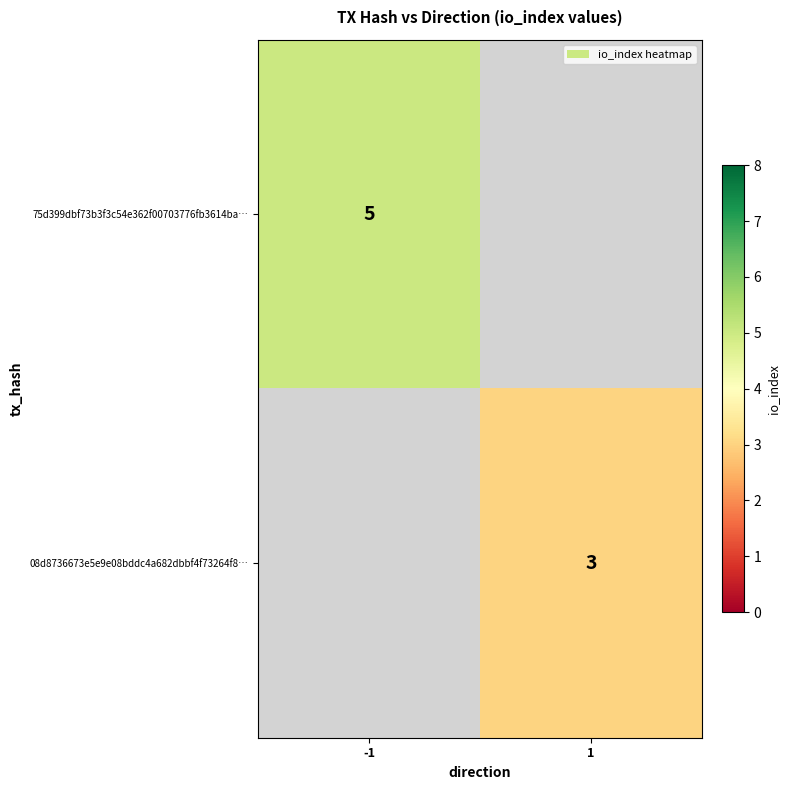

The value of 08d8736673e5e9e08bddc4a682dbbf4f73264f8… at 1 is 2. True or false?

False